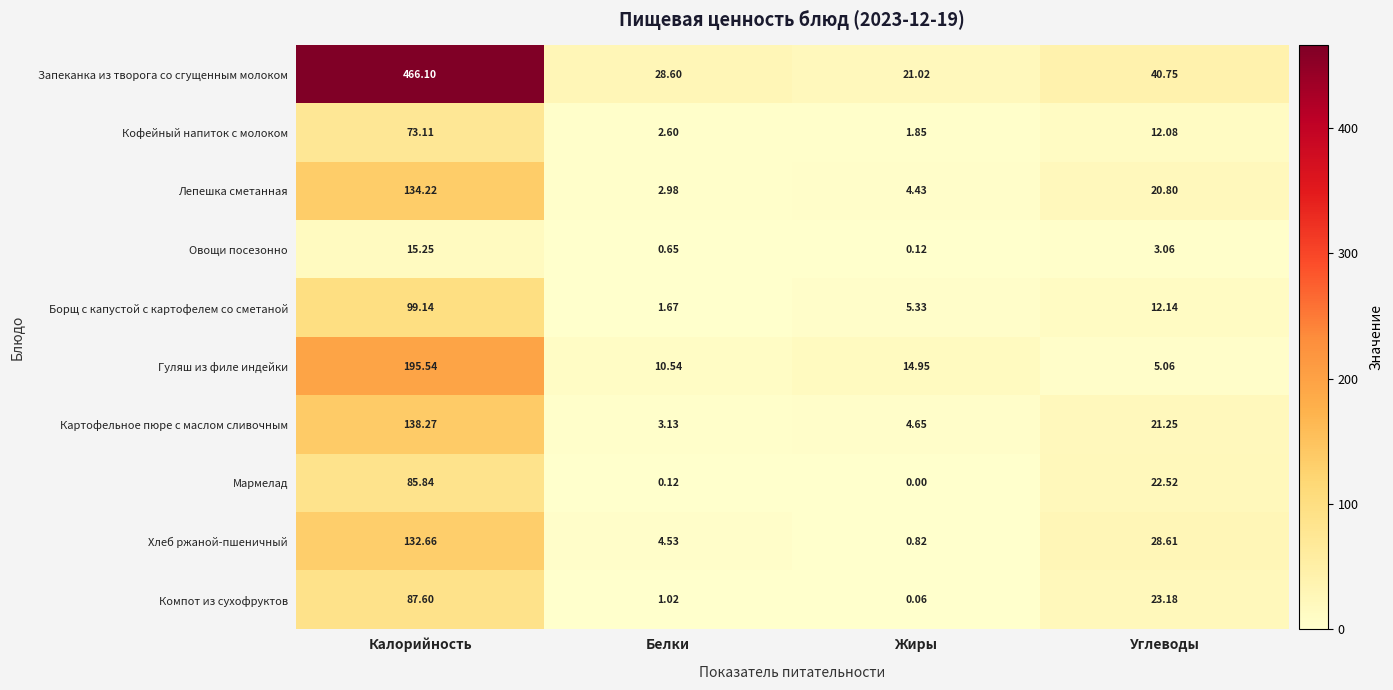

Which series has the widest spread of values?

Запеканка из творога со сгущенным молоком